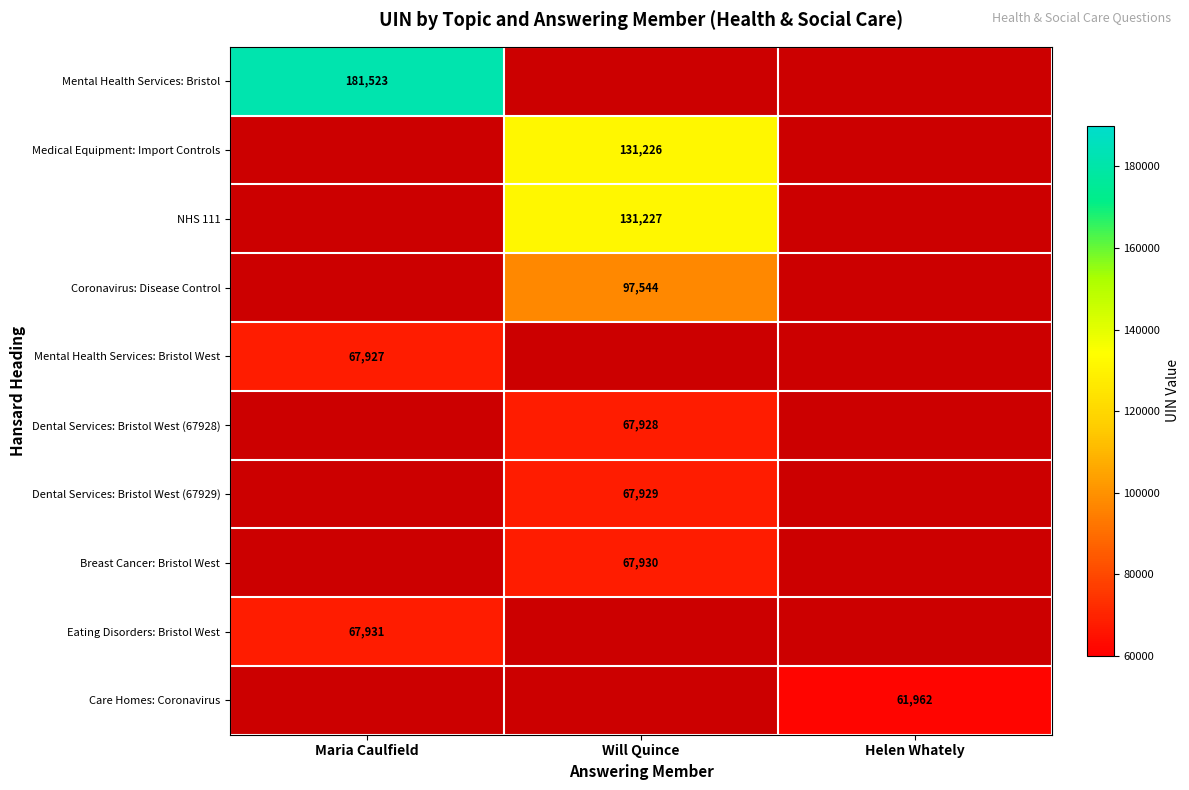

The value of Eating Disorders: Bristol West at Maria Caulfield is 67931. True or false?

True